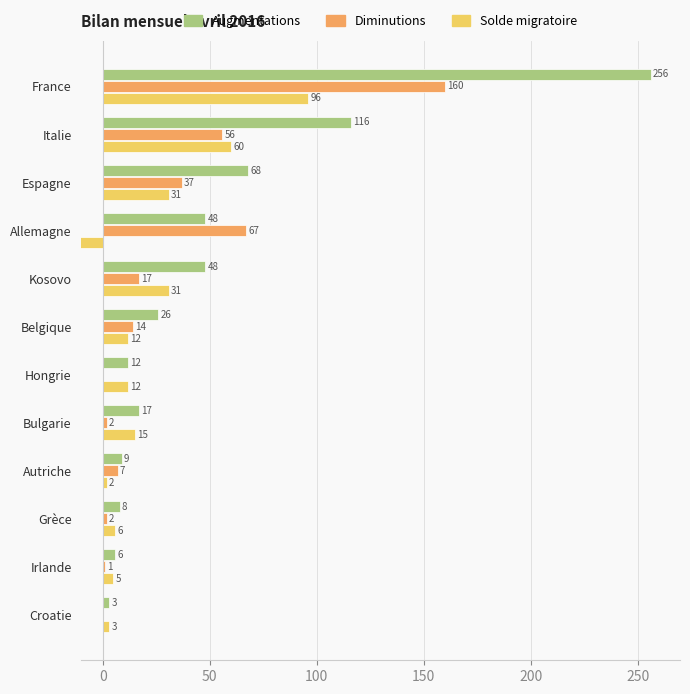

How many groups of bars are there?

12